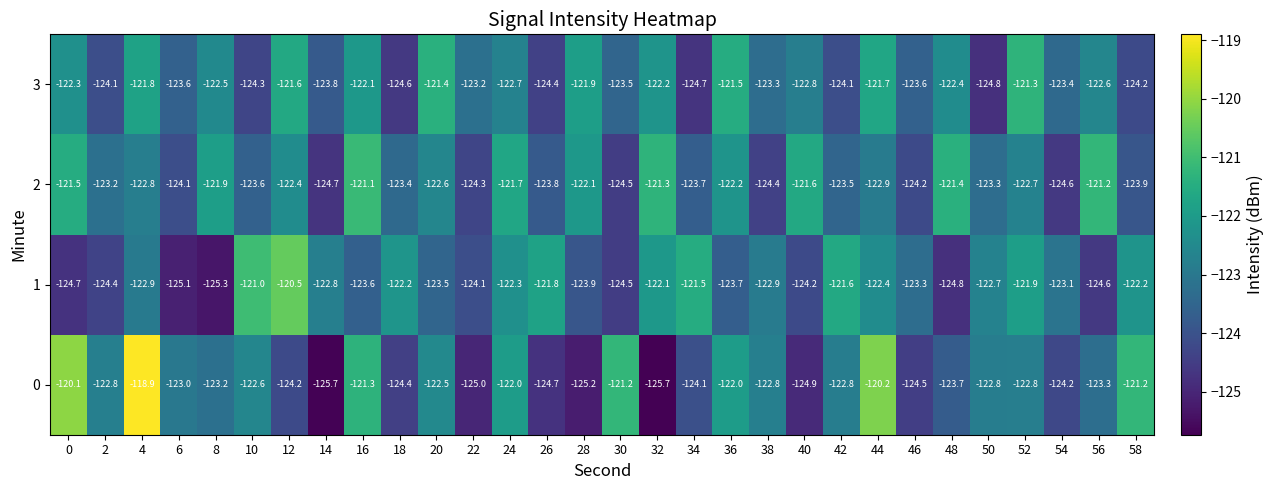

How many distinct data groups are displayed?

4